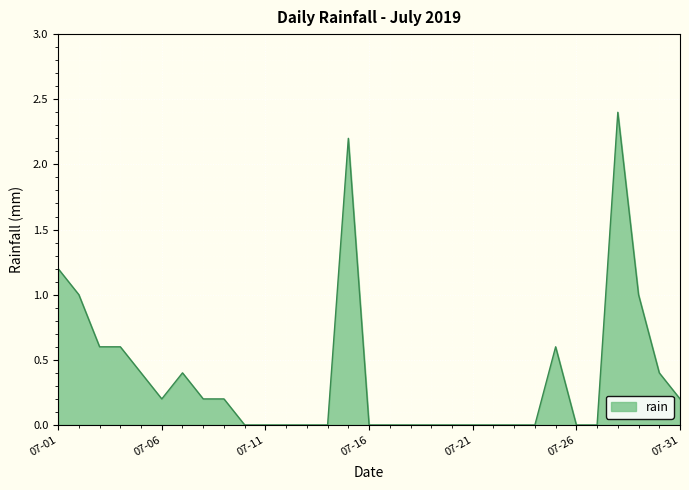

Reading right to left, what are all the values shown in this chart?

0.2	0.4	1.0	2.4	0.0	0.0	0.6	0.0	0.0	0.0	0.0	0.0	0.0	0.0	0.0	0.0	2.2	0.0	0.0	0.0	0.0	0.0	0.2	0.2	0.4	0.2	0.4	0.6	0.6	1.0	1.2